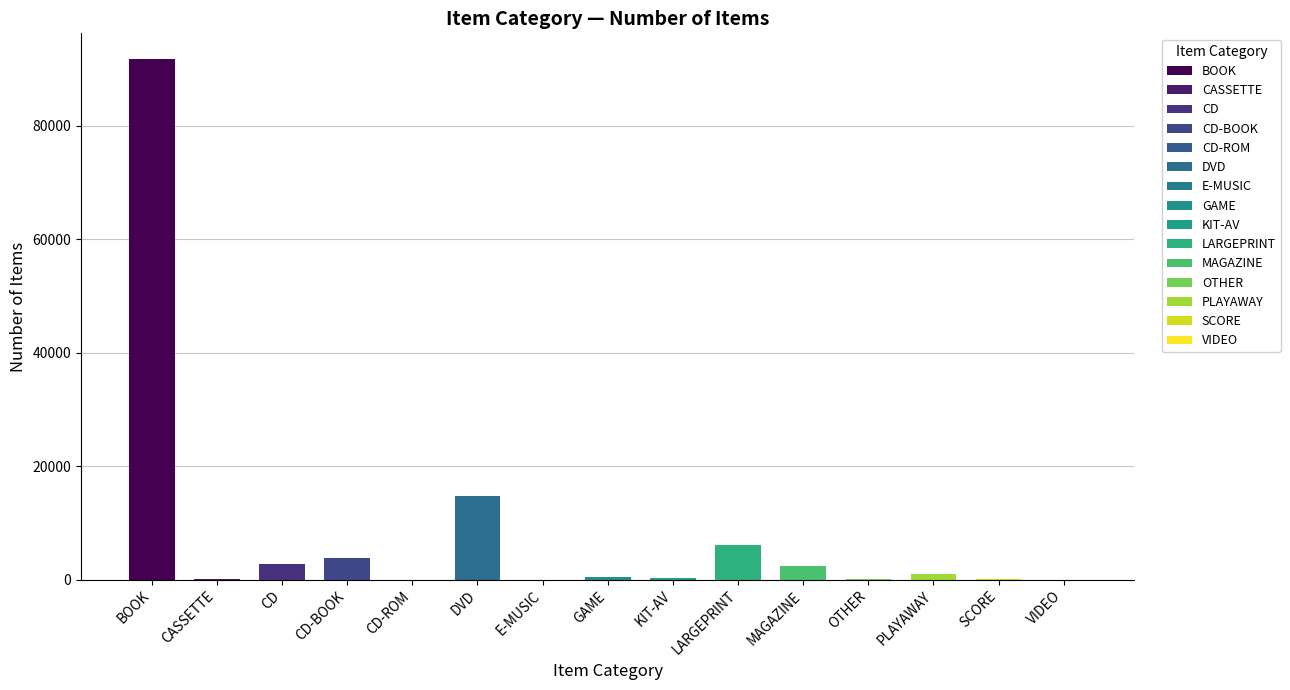

What is the difference between the second highest and minimum values?

14701